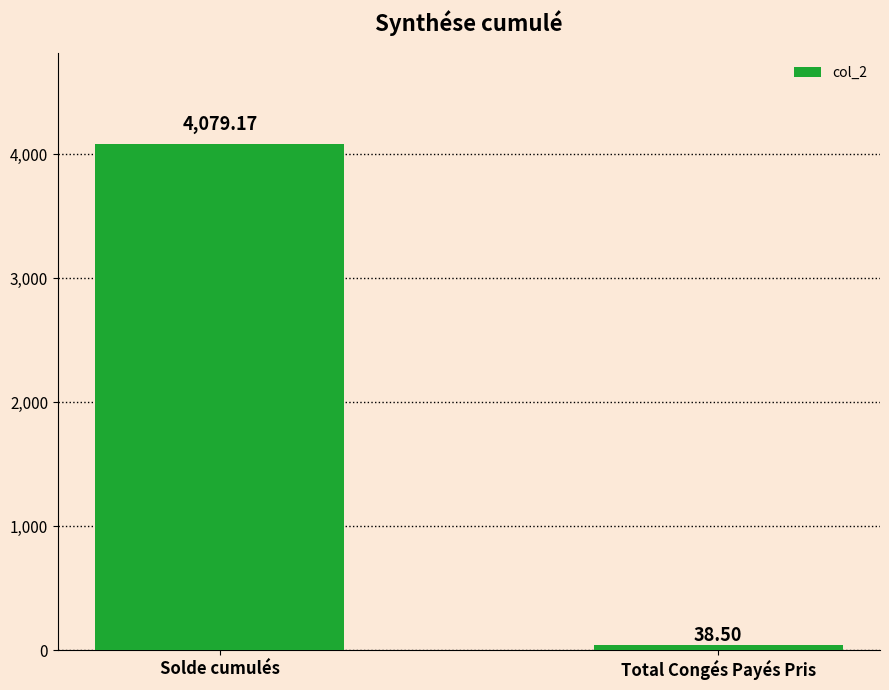

Reading left to right, list all the values displayed in this chart.

4079.2	38.5